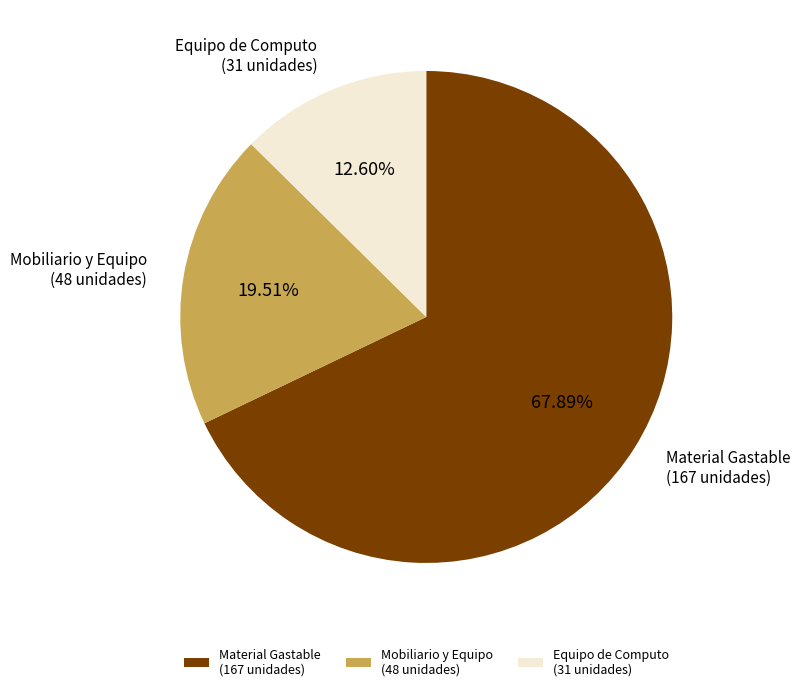

What is the ratio of the value at Equipo de Computo (31 unidades) to the value at Mobiliario y Equipo (48 unidades)?

0.6